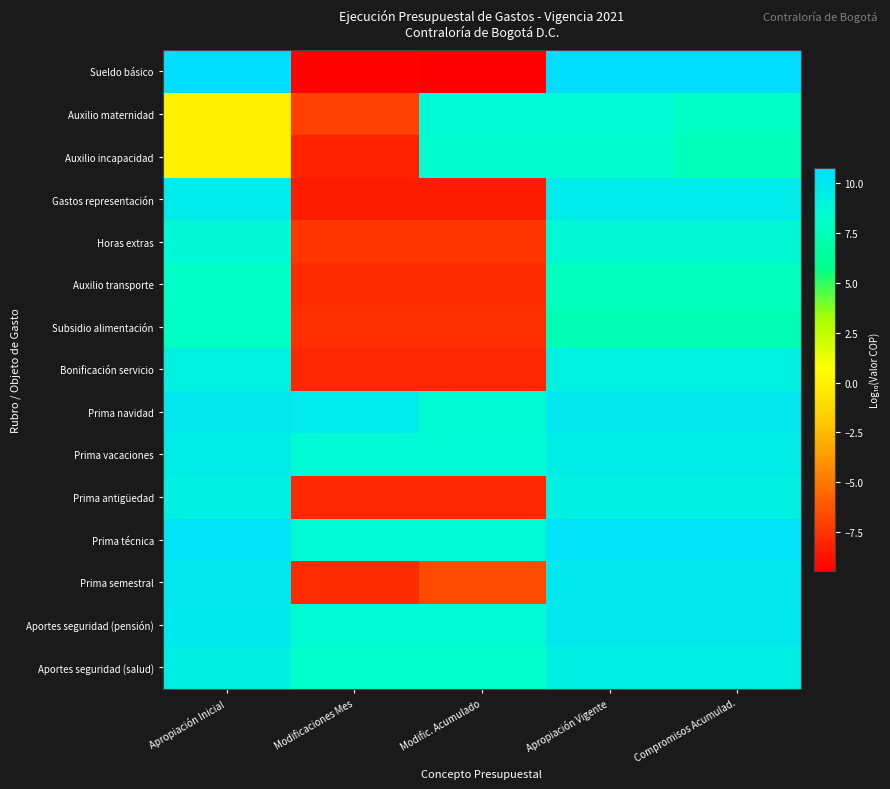

What is the maximum value shown in the chart?

10.8